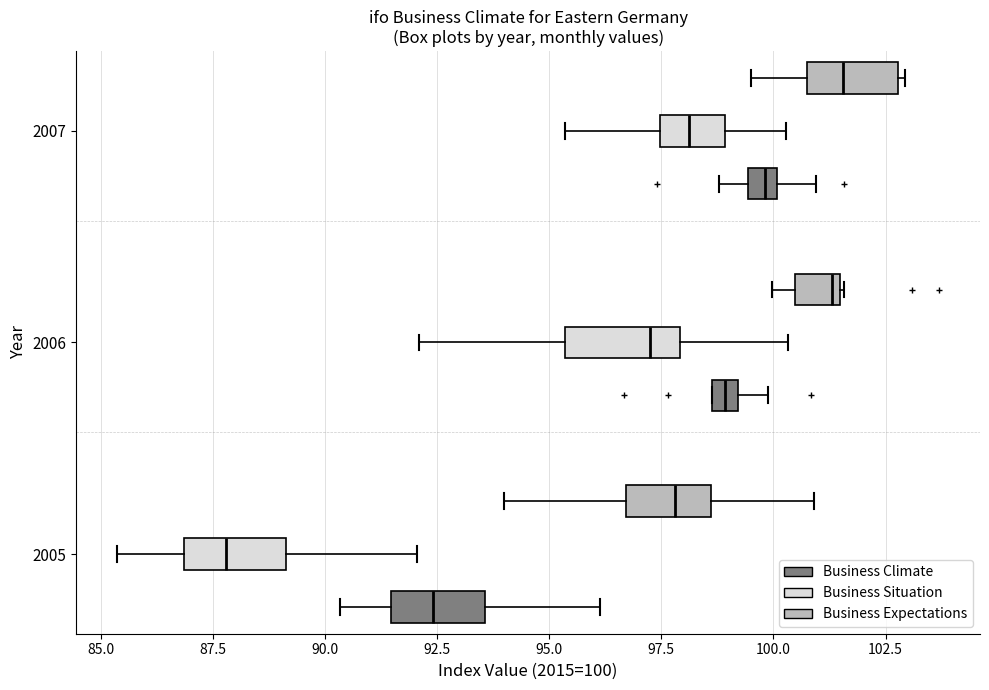

Which box's median line is the furthest to the left?

2005 (Business Situation)